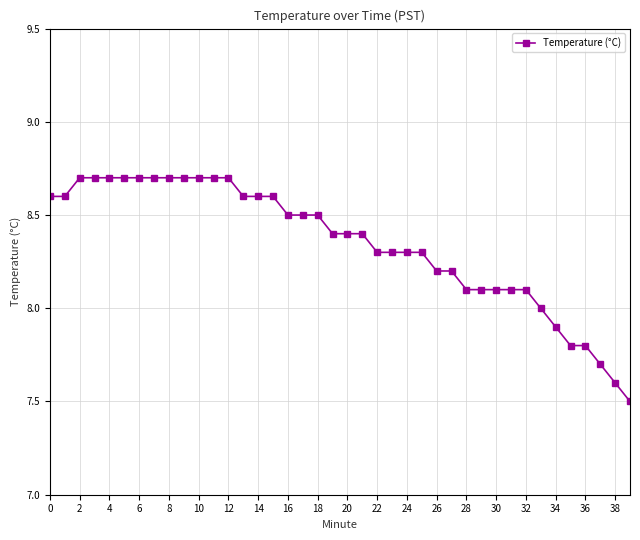

How many lines are shown in the chart?

1